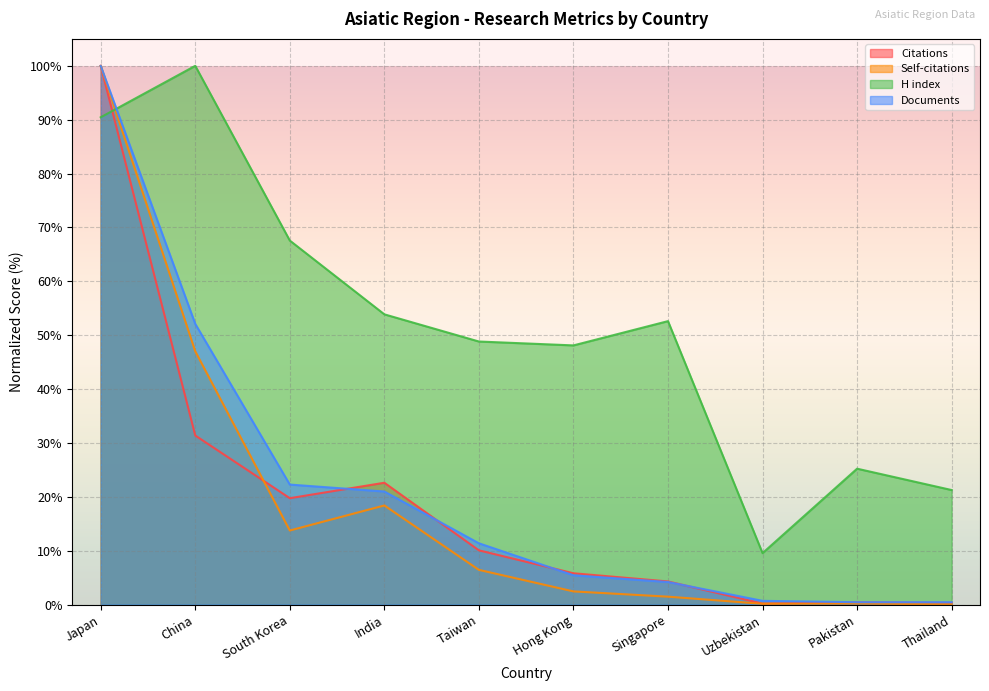

True or false: Documents has more than 1 interior local peaks.

False